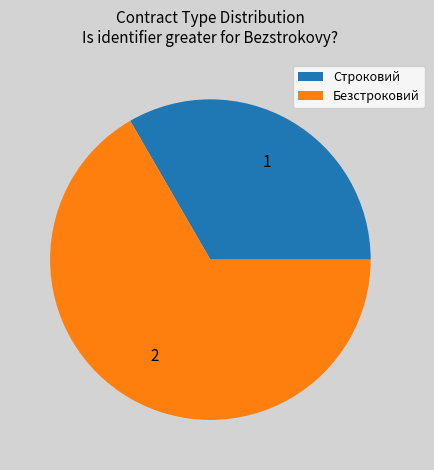

Is there a majority slice in this chart?

Yes